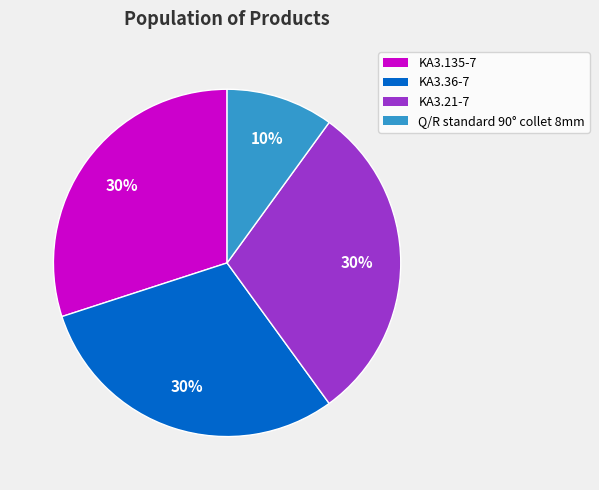

Count the number of slices in the pie.

4